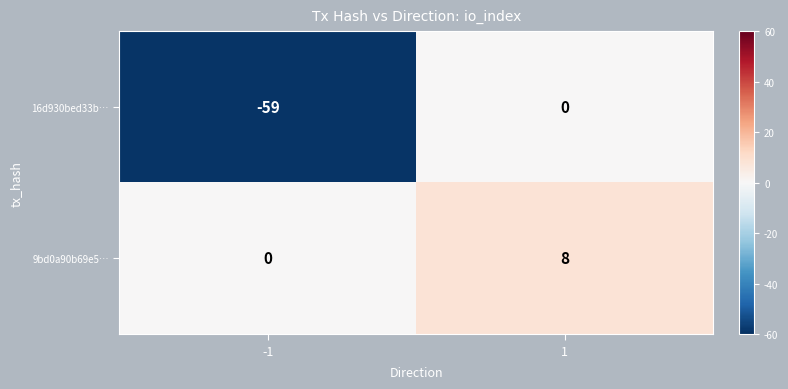

Reading left to right, what are all the values shown in this chart?

16d930bed33b…: -1=-59	1=0
9bd0a90b69e5…: -1=0	1=8